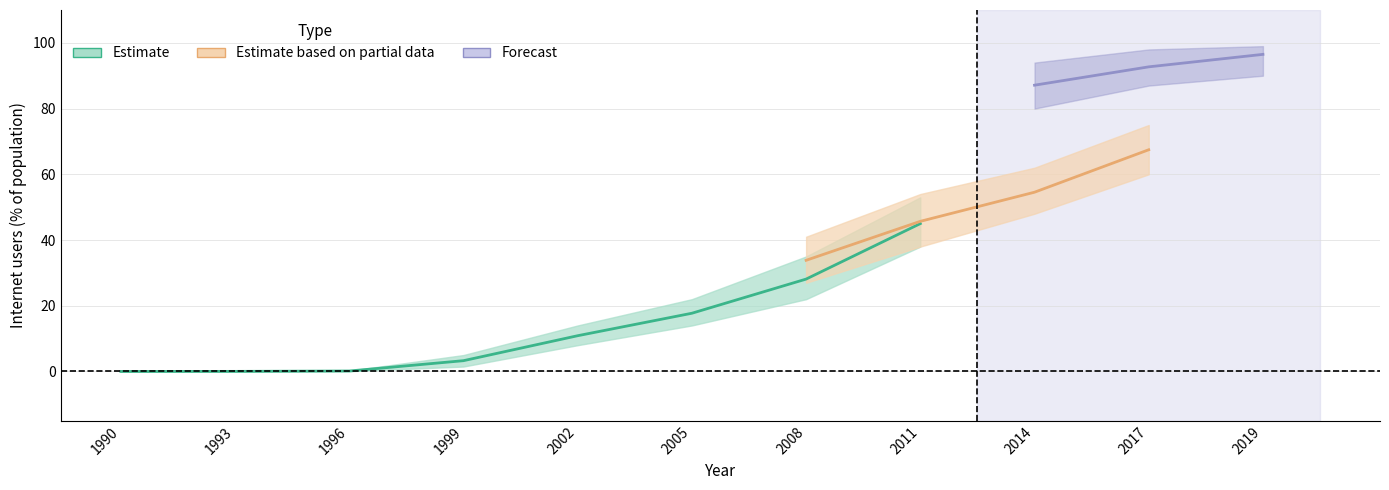

How many values in the Estimate series are below 10?

5